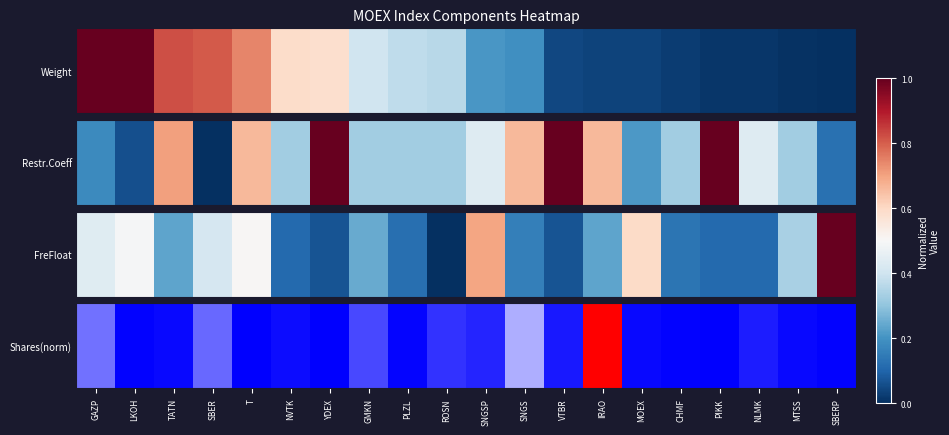

List the labels in order of value, smallest first.

T, YDEX, PIKK, LKOH, CHMF, SBERP, PLZL, MTSS, TATN, MOEX, NVTK, VTBR, NLMK, SNGSP, ROSN, GMKN, SBER, GAZP, SNGS, IRAO